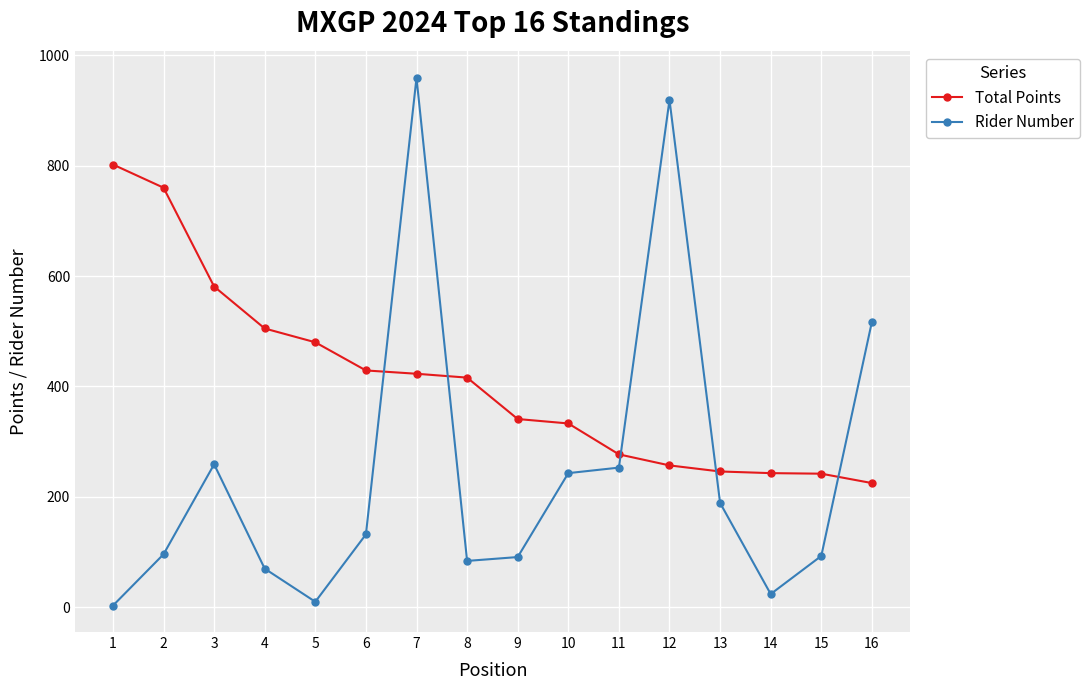

What is the average value of the Total Points series?

410